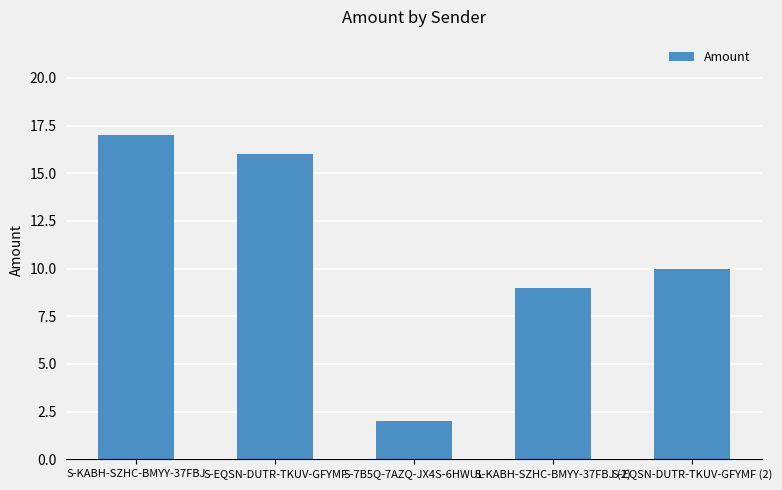

What is the difference between the maximum and minimum values?

15